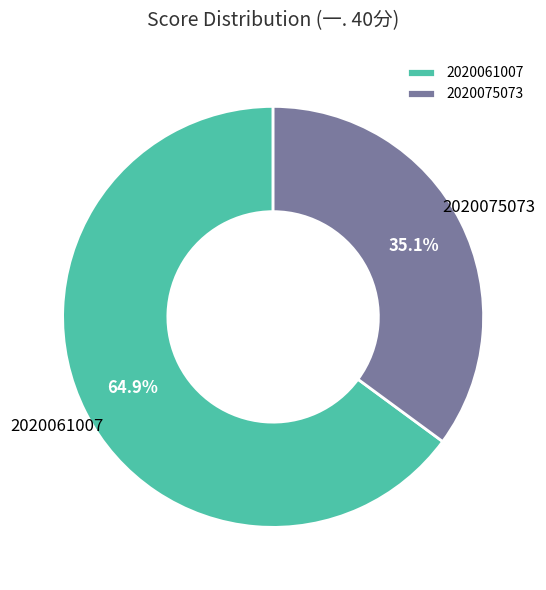

Do 2020061007 and 2020075073 together represent more than half of the pie?

Yes